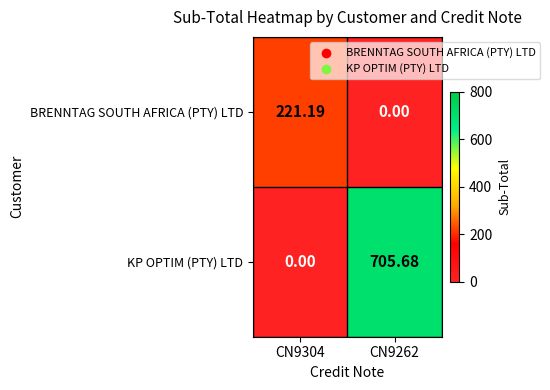

Which series has the largest total across all categories?

KP OPTIM (PTY) LTD